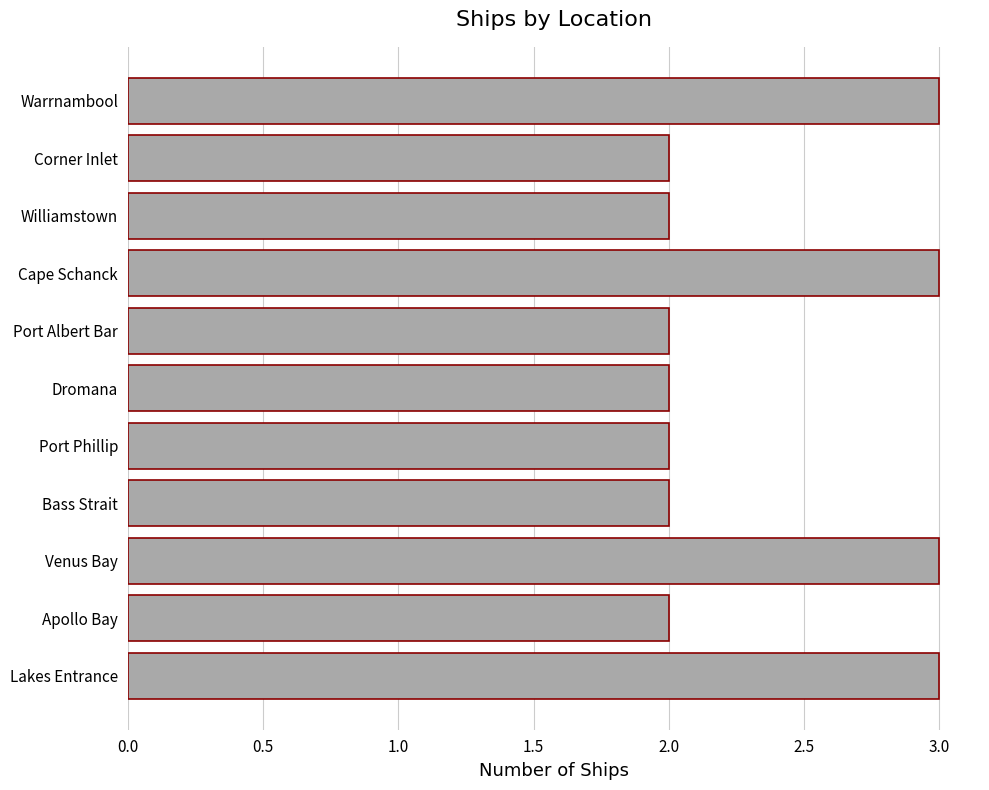

Is it true that the value at Port Phillip is 3?

False